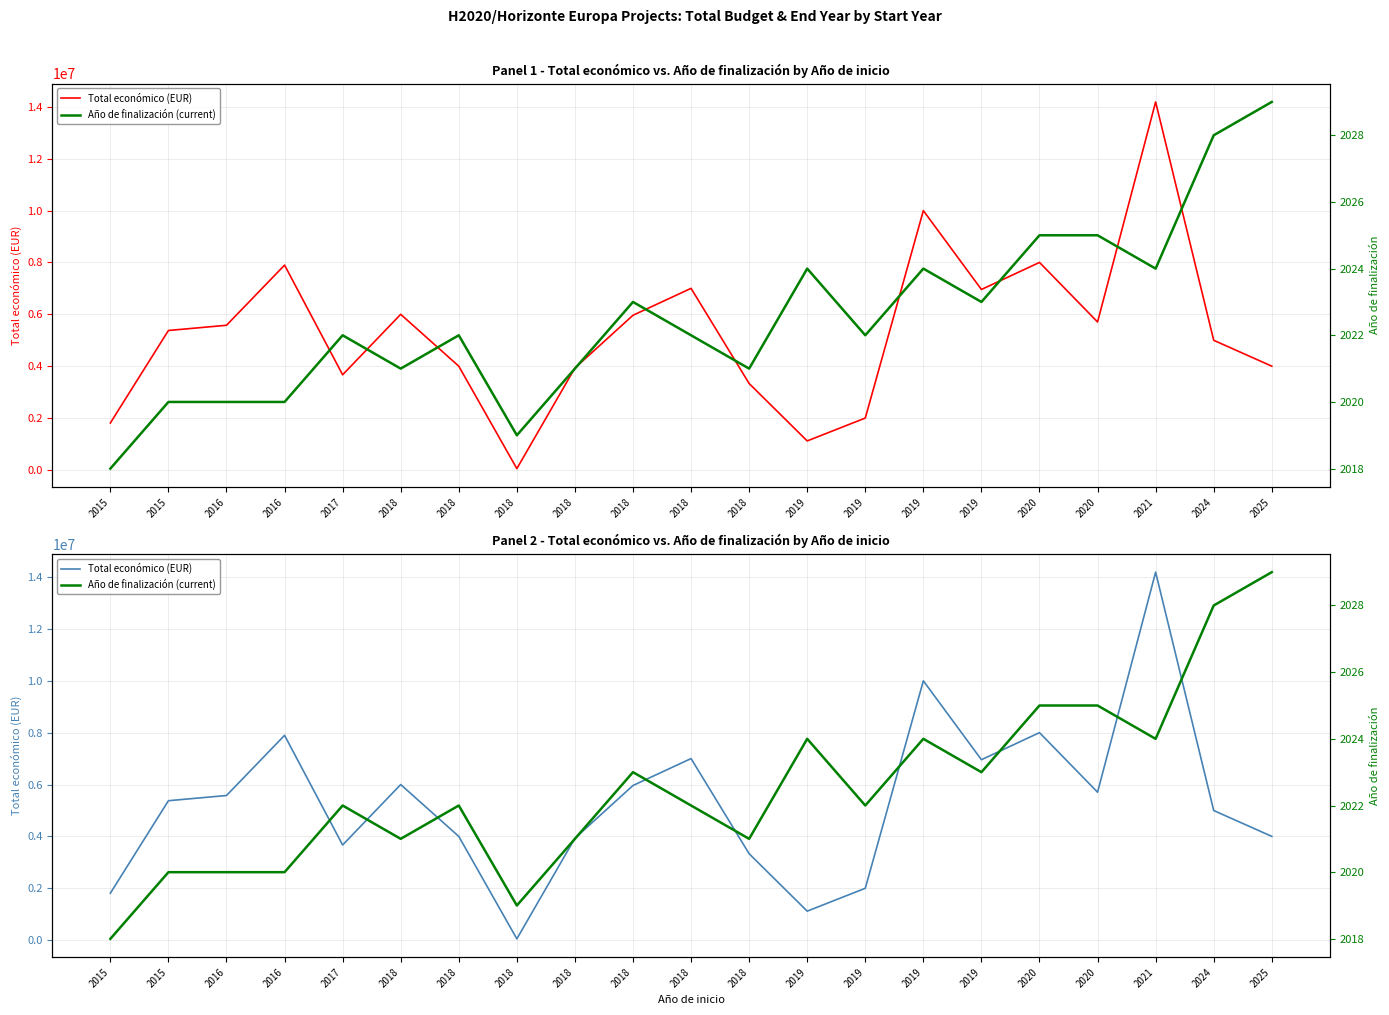

At which category does Año de finalización (current) reach its first local valley?

2018